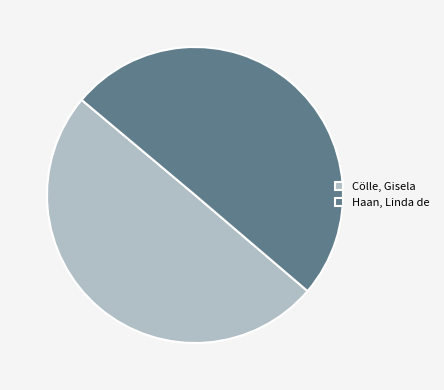

True or false: Haan, Linda de accounts for 42% of the total.

False